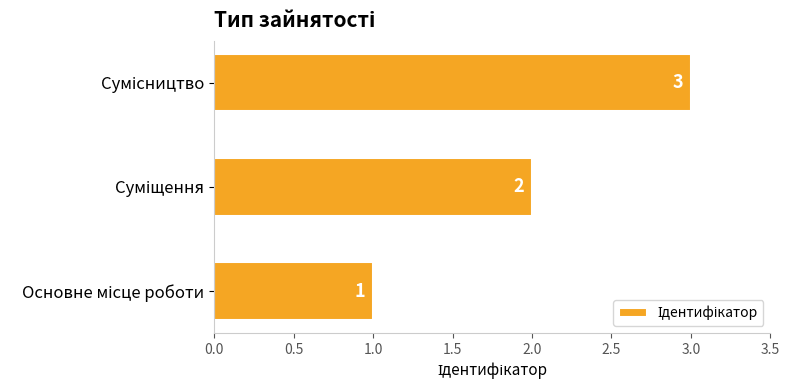

What is the sum of all values?

6